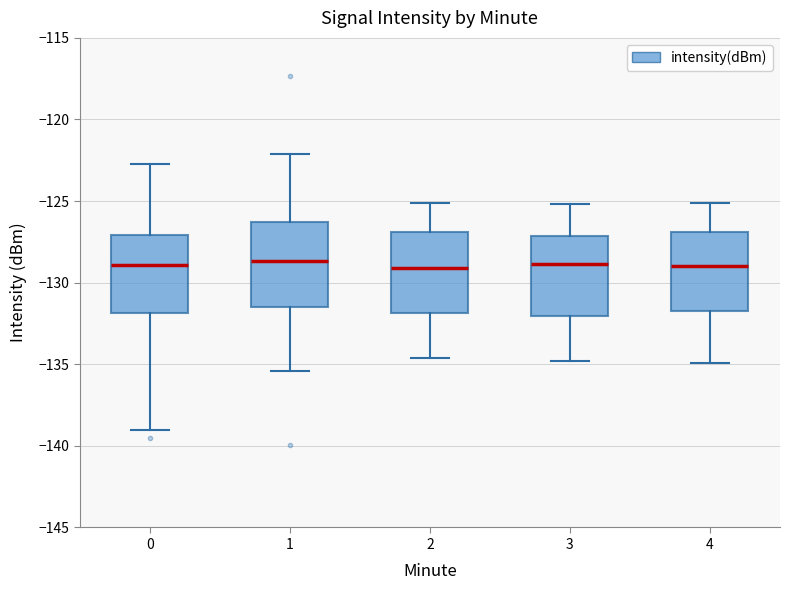

Reading left to right, read every box against the y-axis: the position of its median line, the range the box covers, and the ends of its whiskers. The values are not printed on the chart, so give them approximately, as read against the axis.

0: median -129.0, box -132.0 to -127.0, whiskers -139.0 to -123.0
1: median -128.5, box -131.5 to -126.5, whiskers -135.5 to -122.0
2: median -129.0, box -132.0 to -127.0, whiskers -134.5 to -125.0
3: median -129.0, box -132.0 to -127.0, whiskers -135.0 to -125.0
4: median -129.0, box -131.5 to -127.0, whiskers -135.0 to -125.0